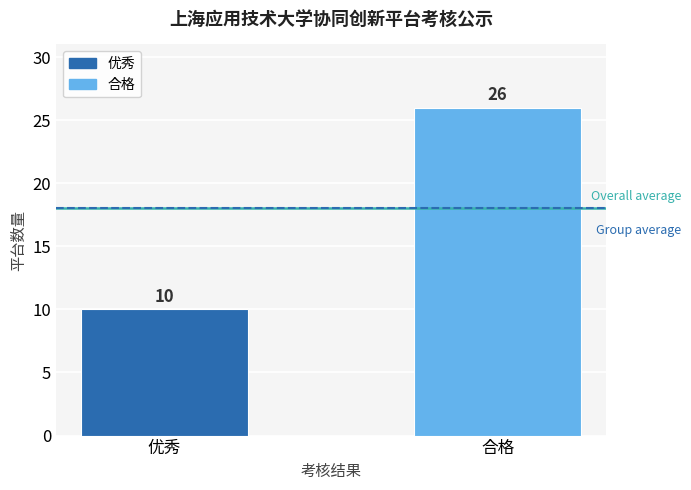

How many bars are there in total?

2